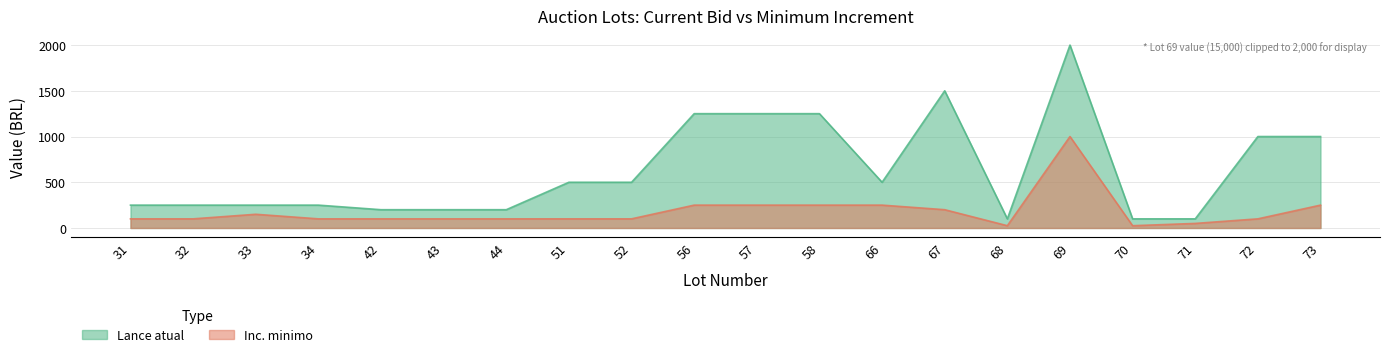

The value at 67 is 64. True or false?

False